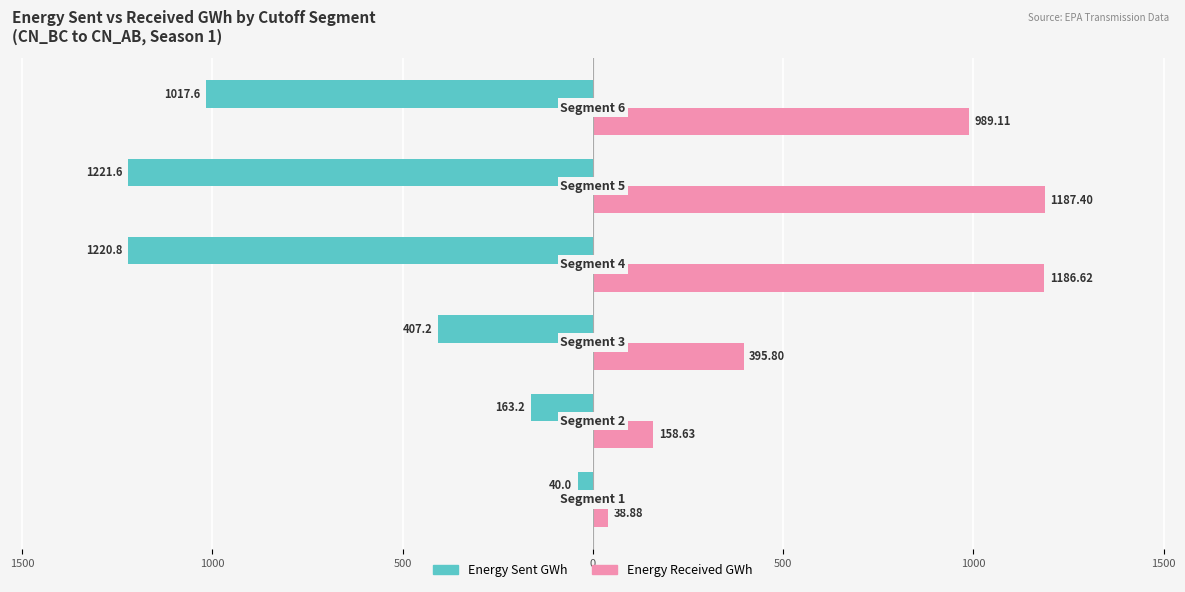

At how many categories does at least one series exceed 858?

3